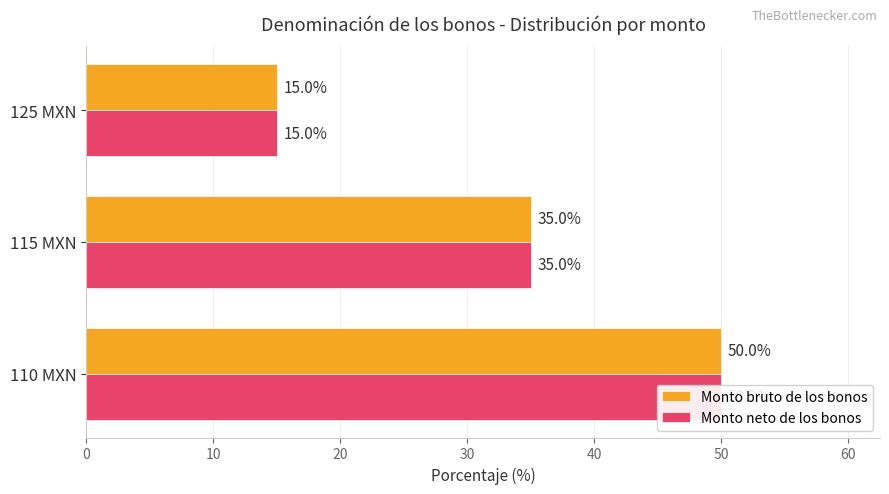

What are all the series names shown in the legend?

Monto bruto de los bonos, Monto neto de los bonos